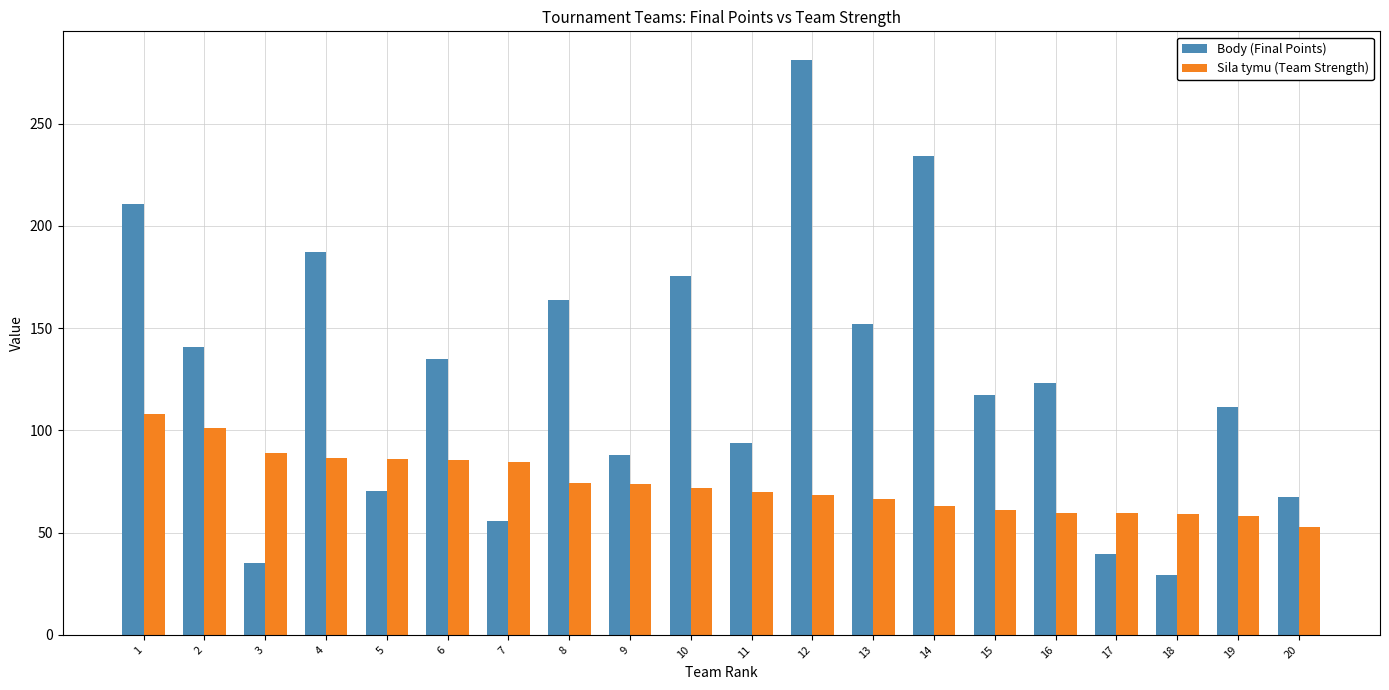

Is it true that Body (Final Points) equals 187.8 at 19?

False